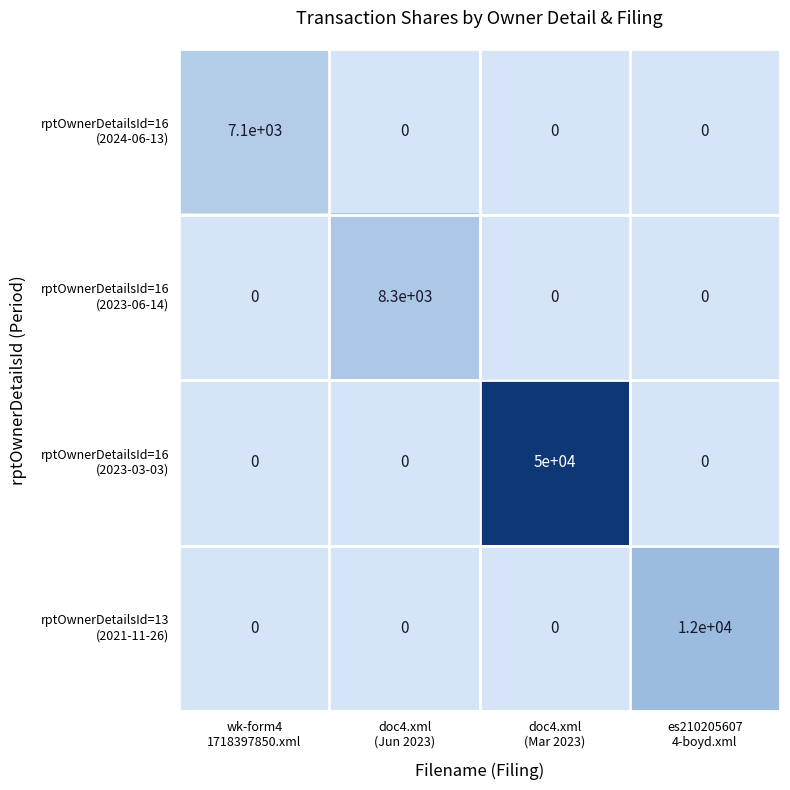

What is the maximum value shown in the chart?

50000